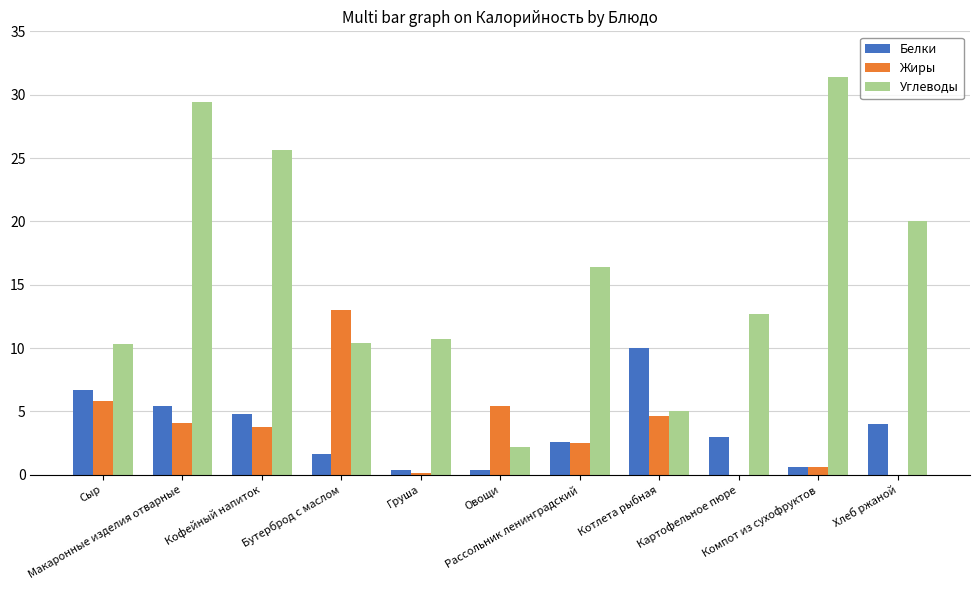

What are all the series names shown in the legend?

Белки, Жиры, Углеводы